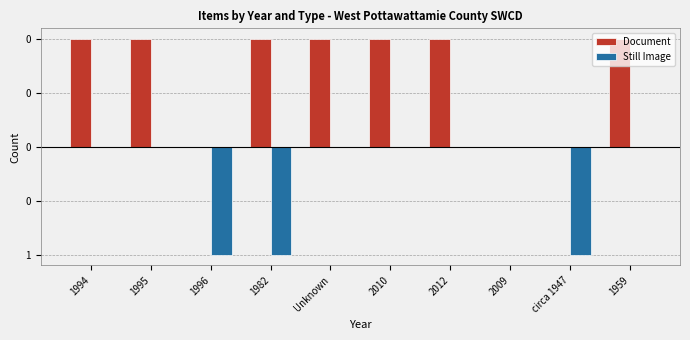

List the labels in order of Still Image value, largest first.

1994, 1995, Unknown, 2010, 2012, 2009, 1959, 1996, 1982, circa 1947